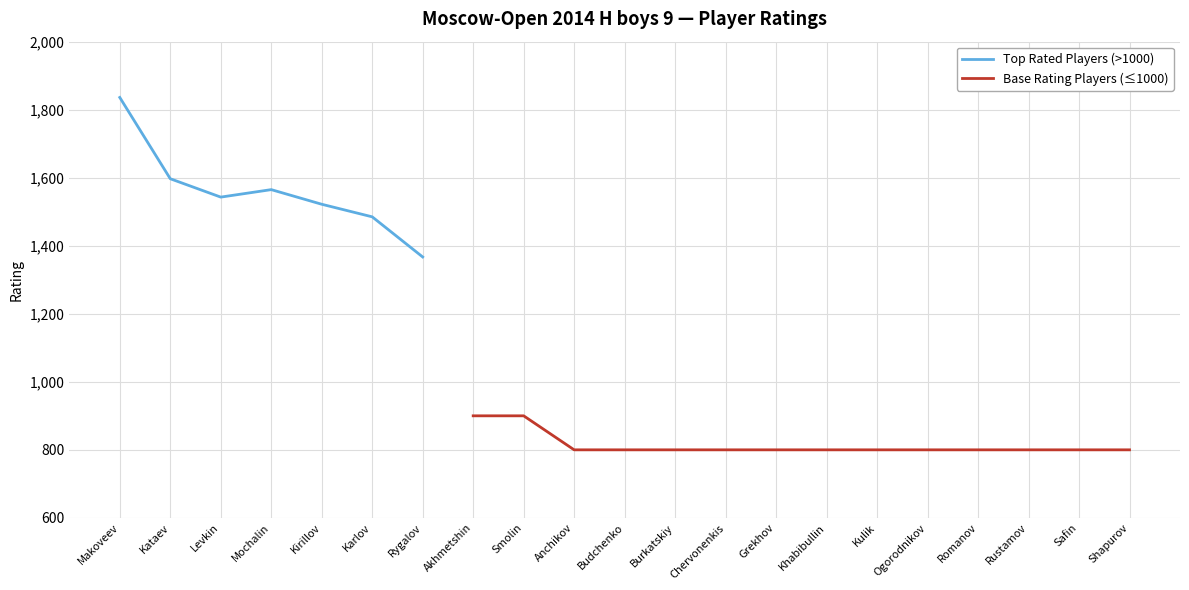

How many data points in Base Rating Players (≤1000) are above 800?

2